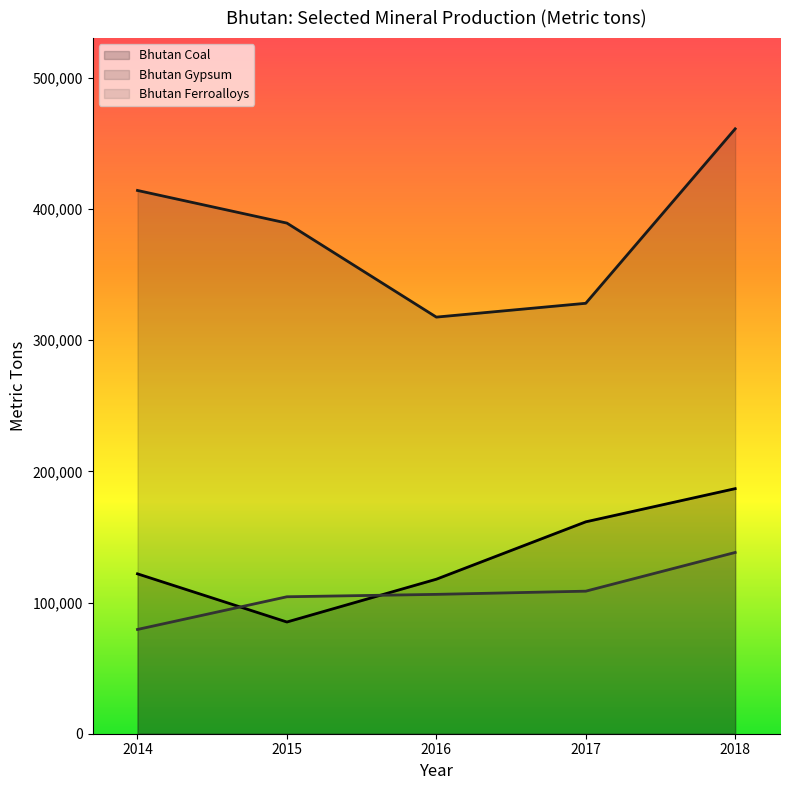

Reading left to right, what are all the values shown in this chart?

Bhutan Coal: 121891	85164	117783	161527	186824
Bhutan Gypsum: 414148	389265	317597	328128	461128
Bhutan Ferroalloys: 79485	104406	106234	108670	138178